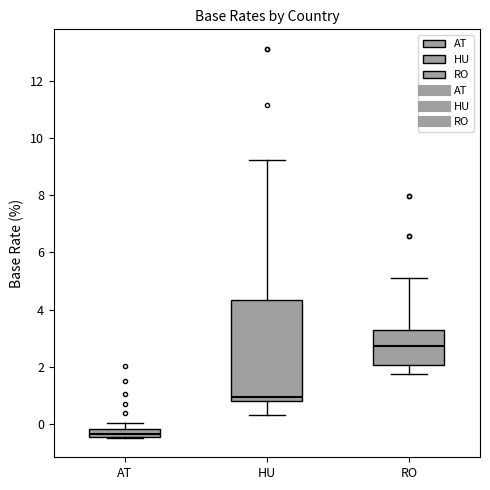

Which box is the tallest, from its lower edge to its upper edge?

HU